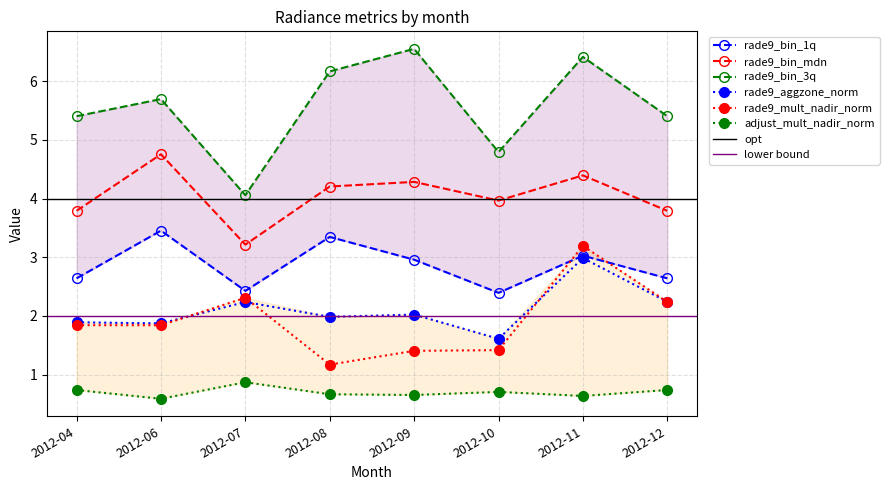

True or false: rade9_bin_mdn has a value of 4.4 at 2012-11.

True